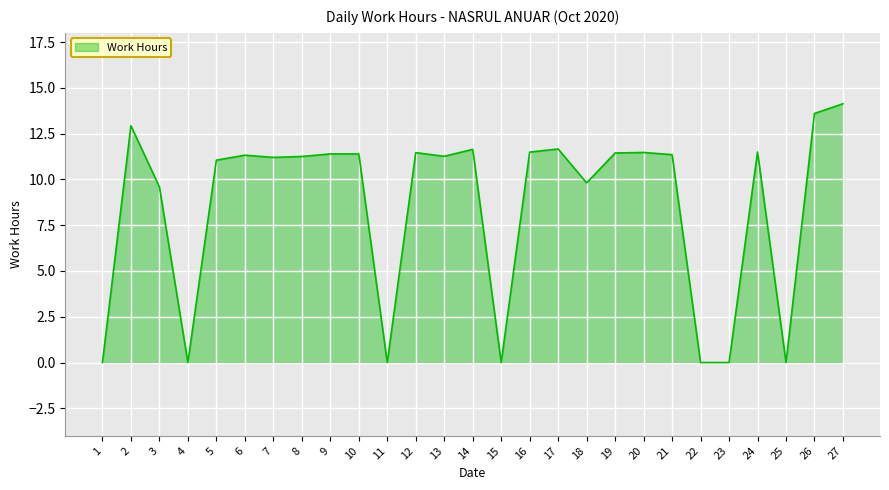

What is the difference between the values at 22 and 20?

11.5